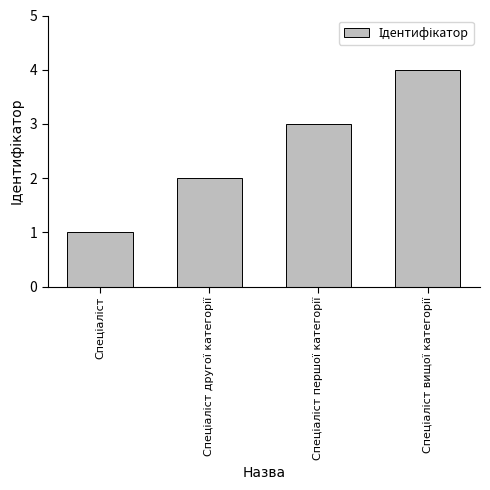

Are the bars grouped side by side (vs. stacked)?

No